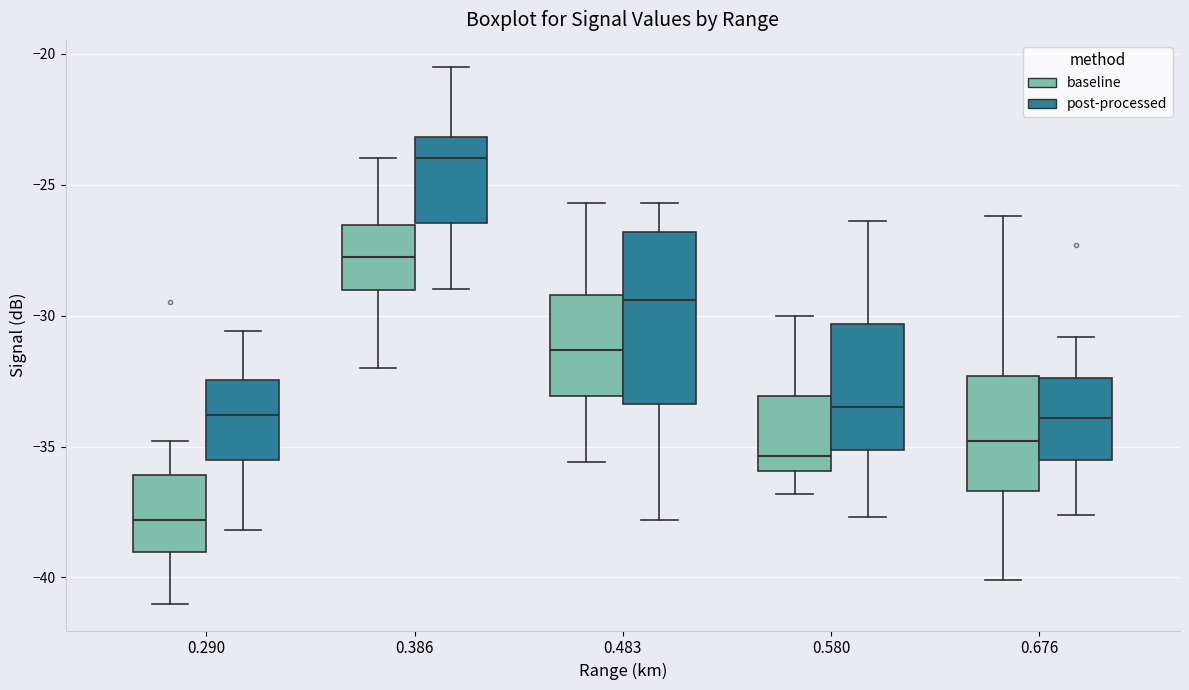

Which box is the tallest, from its lower edge to its upper edge?

0.483 (post-processed)